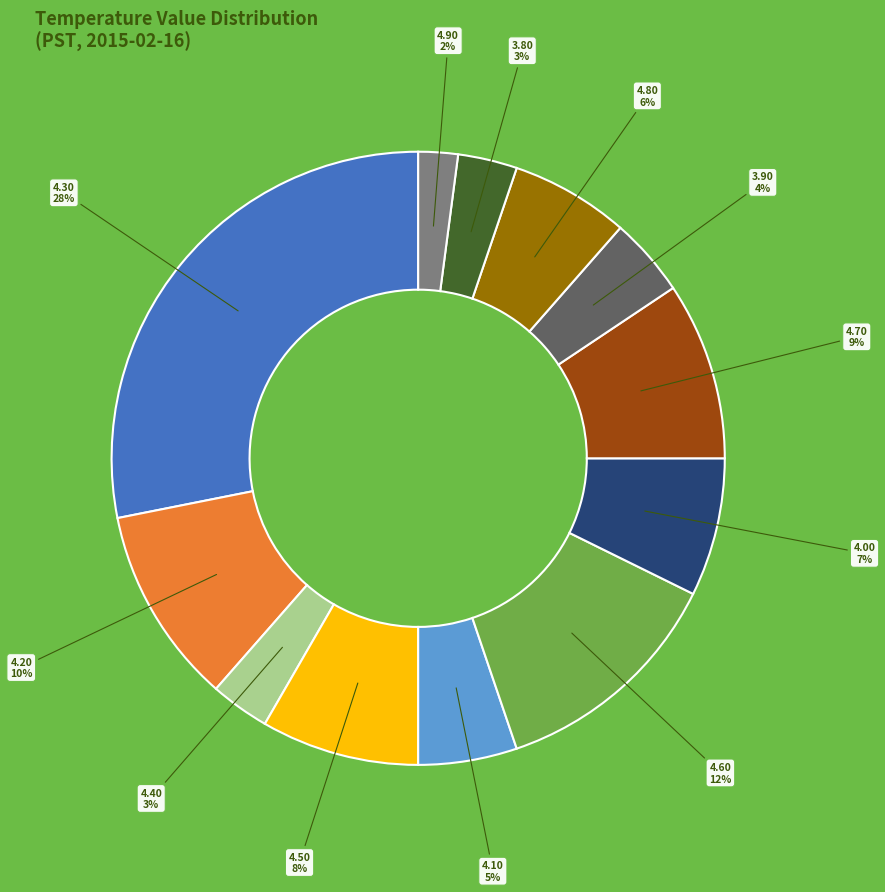

To the nearest percent, what is the average slice percentage?

8%